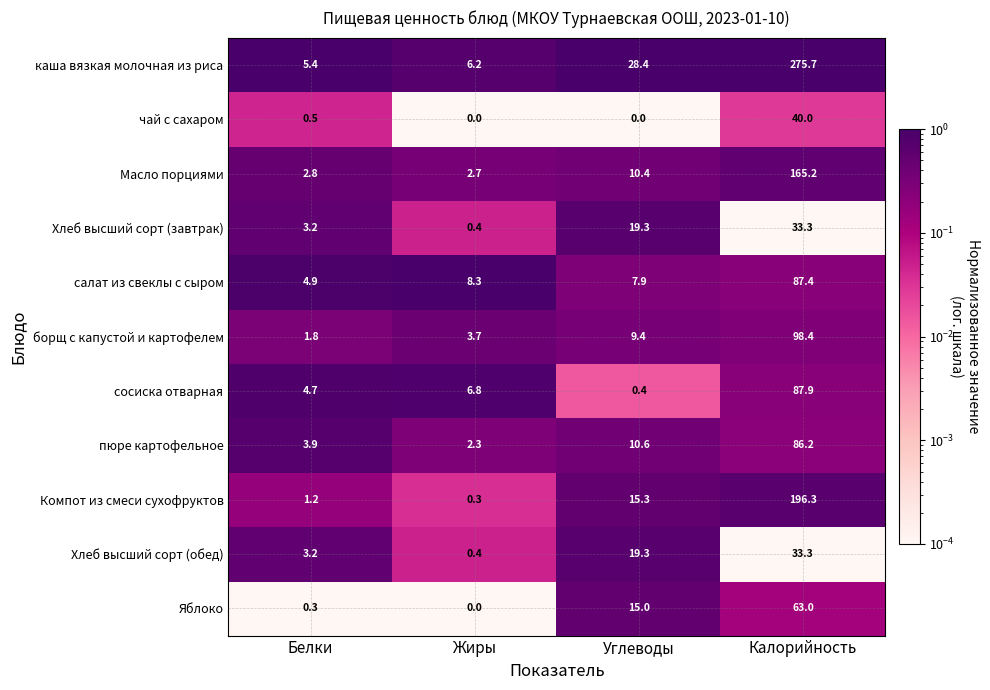

What is the total value across all series at Углеводы?

136.0